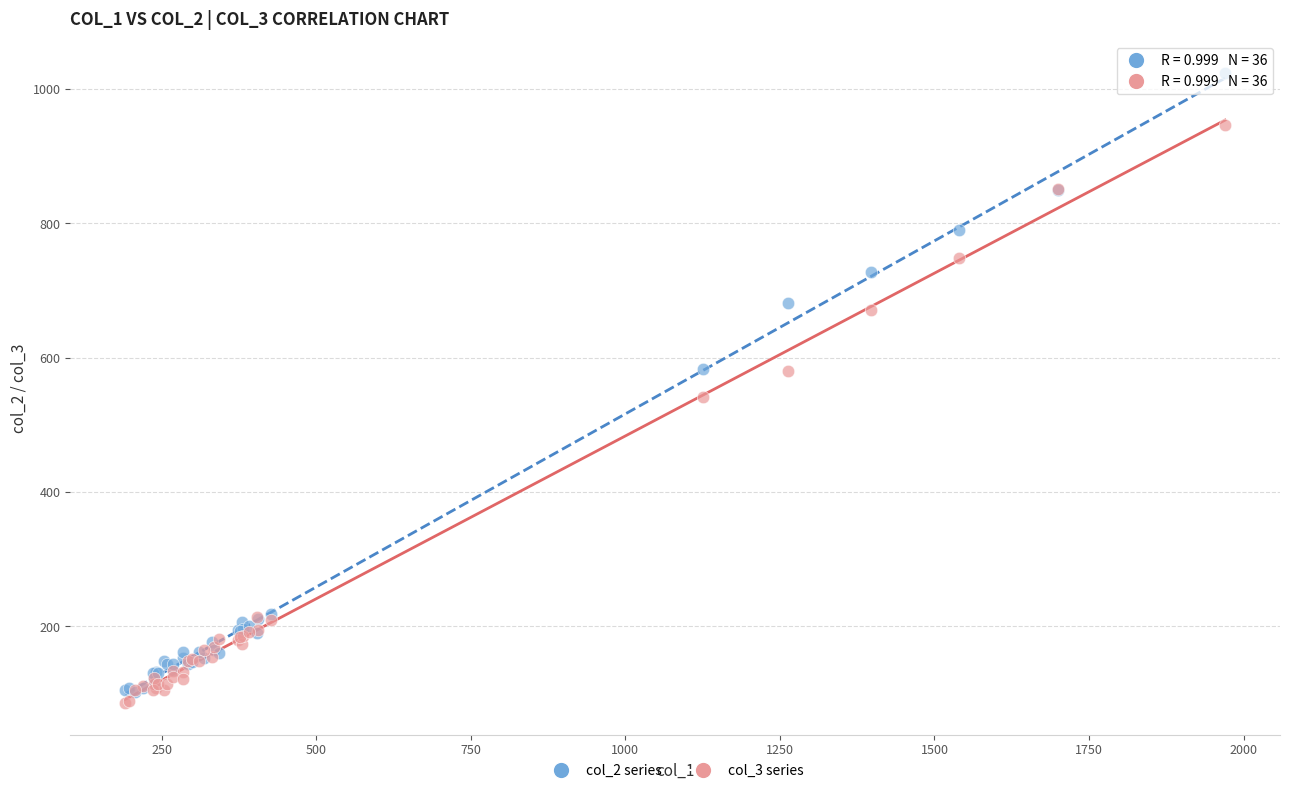

Which series reaches the minimum Y coordinate?

col_3 series